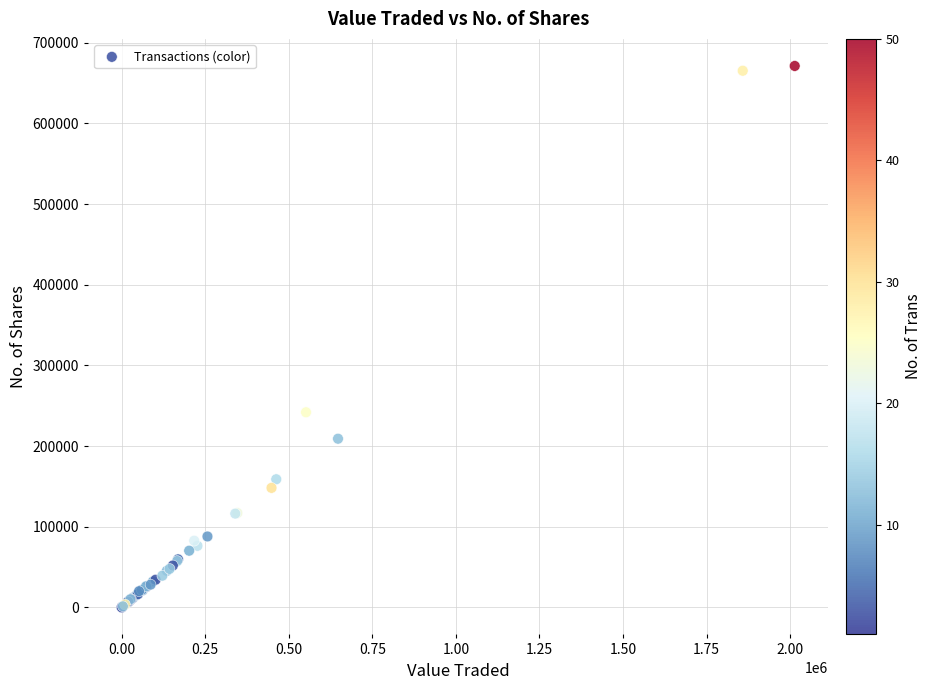

What Y value in the scatter plot is closest to 335643?

241903